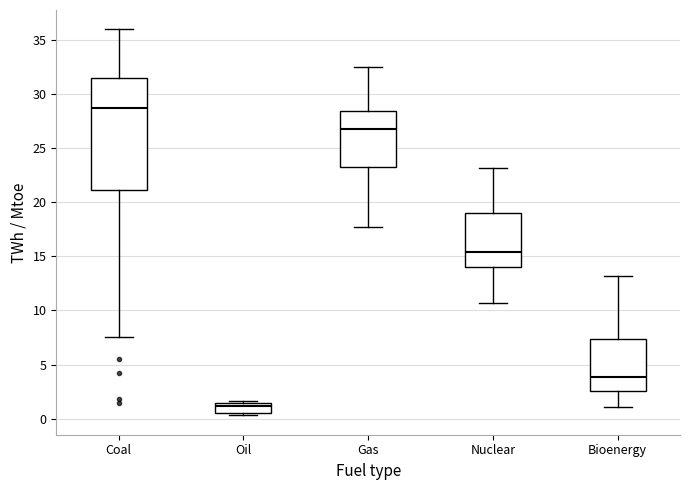

Which box is the tallest, from its lower edge to its upper edge?

Coal